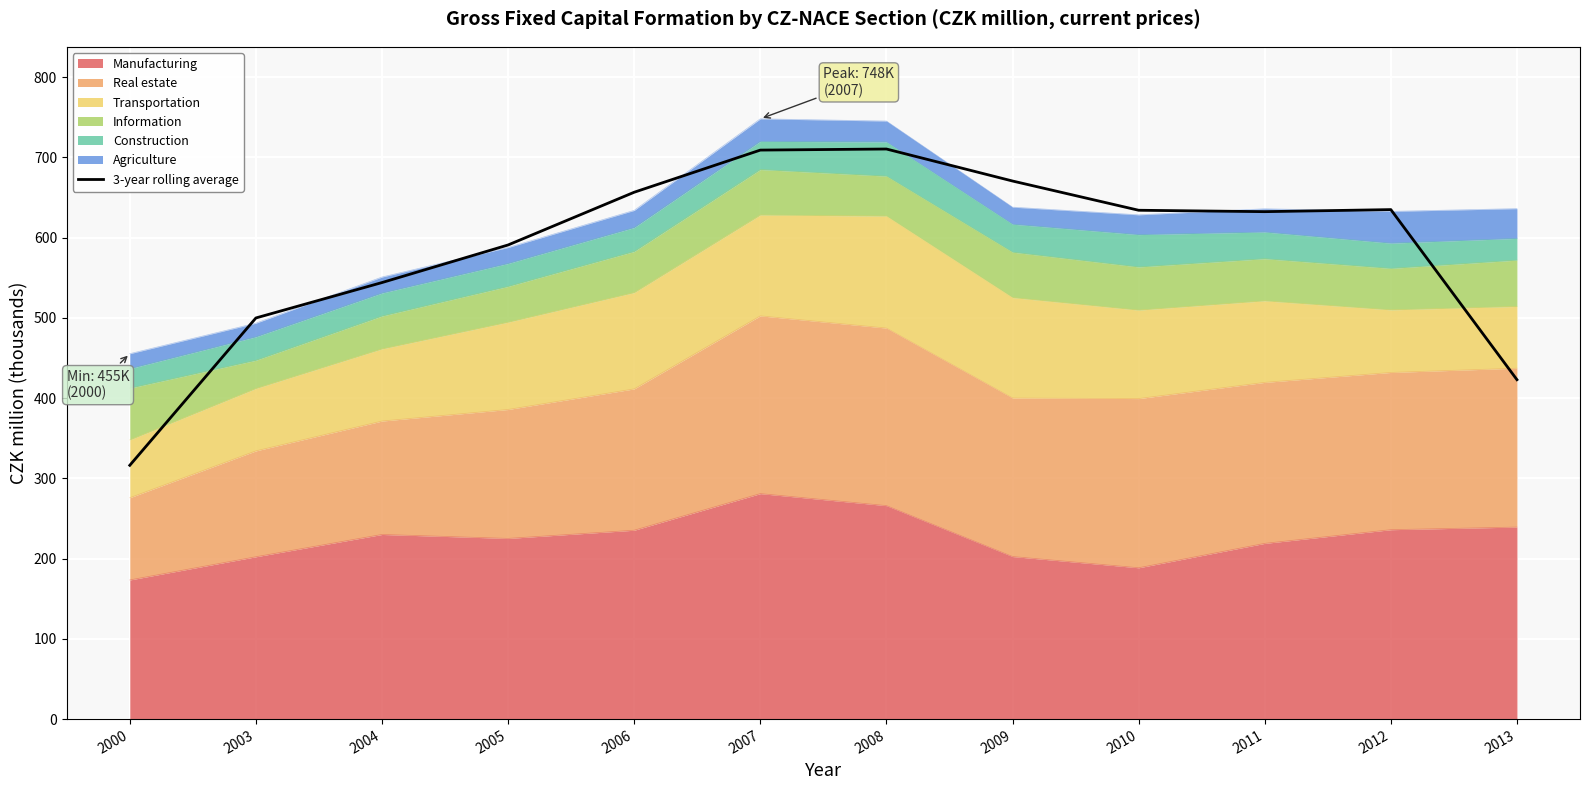

What value does the data have at 2000?

316.3